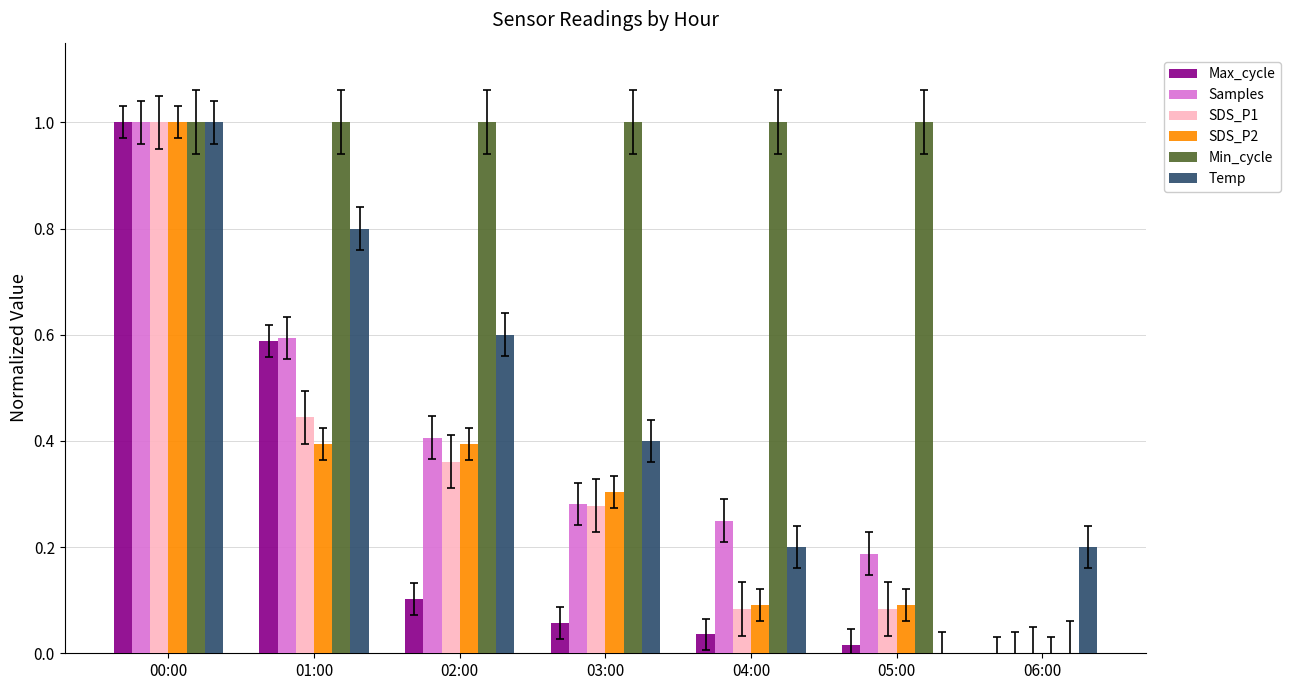

The value of Max_cycle at 01:00 is 0.2. True or false?

False